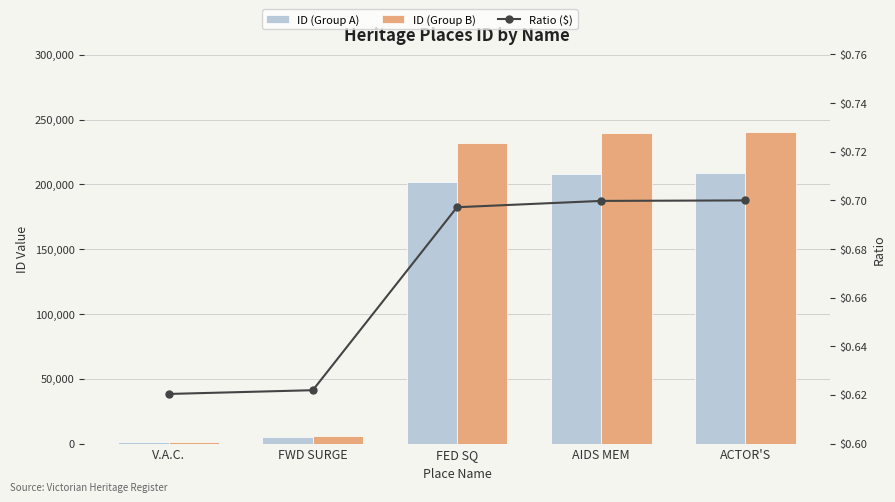

At which label is ID (Group B) closest to 120695?

FED SQ